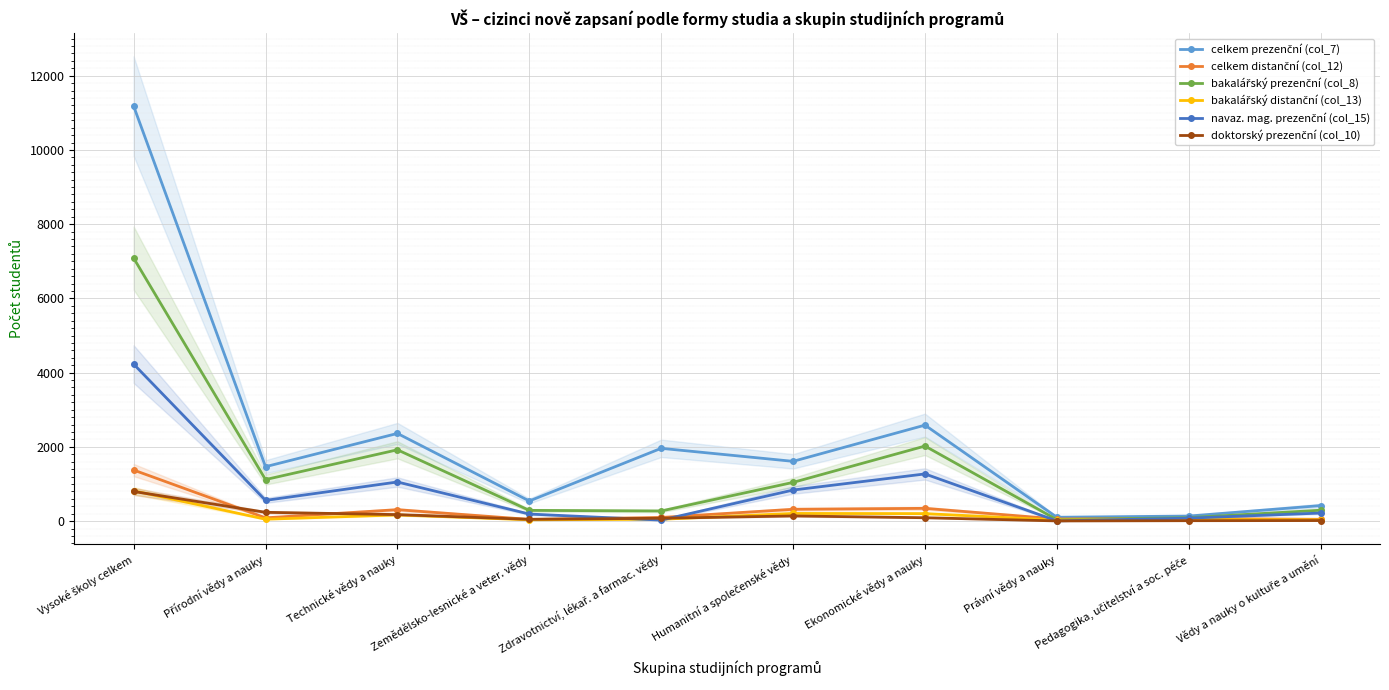

What is the label of the 6th point from the right?

Zdravotnictví, lékař. a farmac. vědy